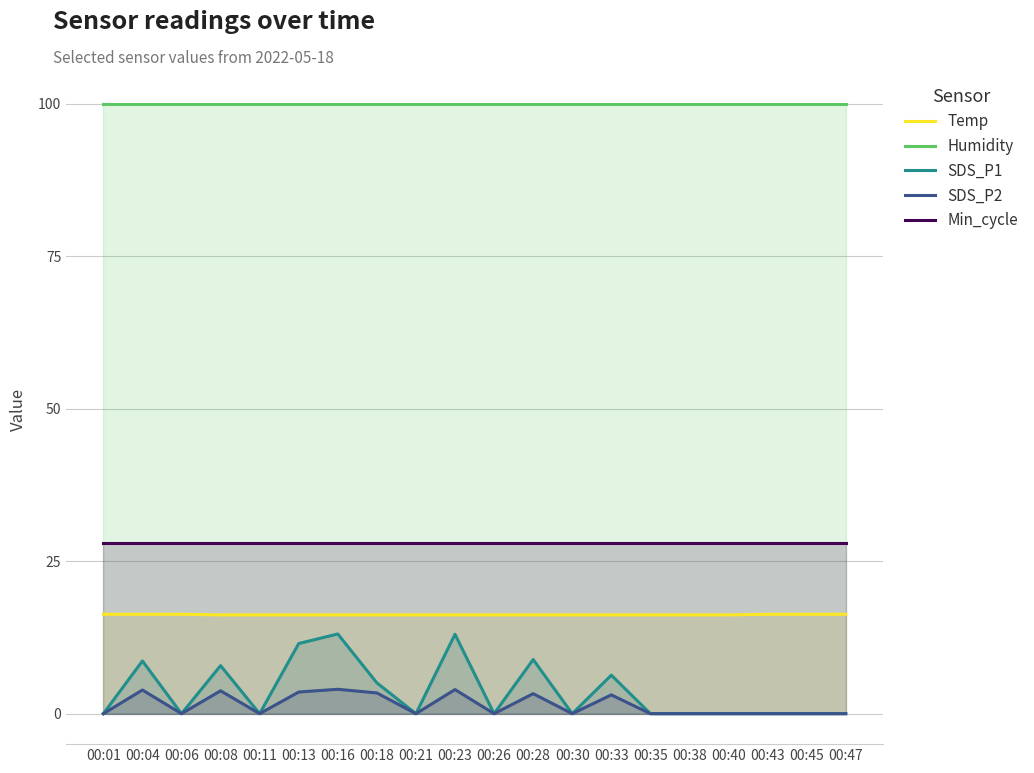

What is the maximum value for SDS_P1?

13.1